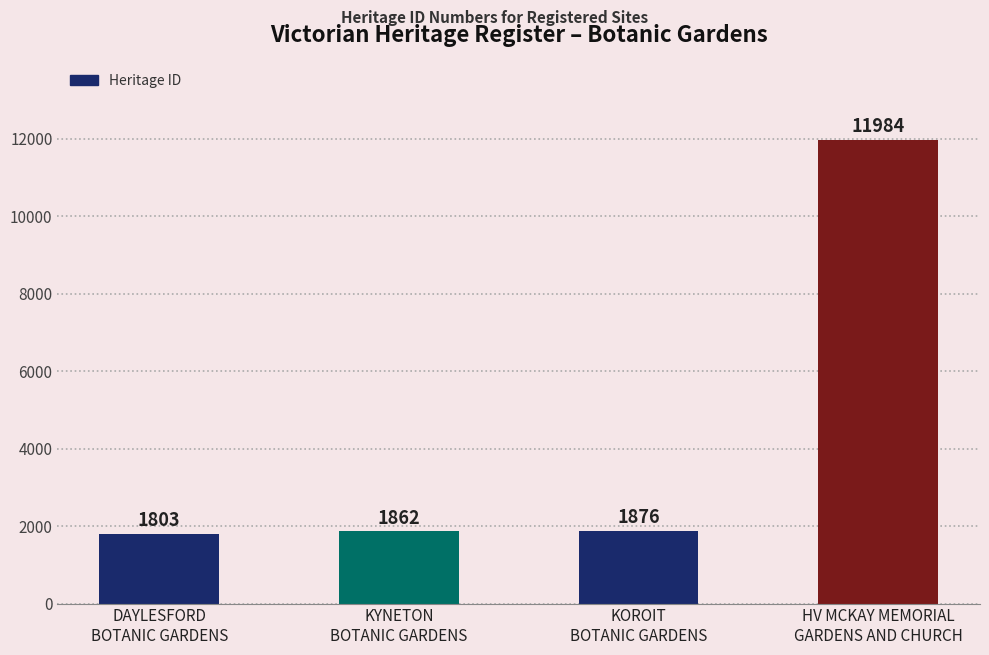

What is the label of the 4th bar from the right?

DAYLESFORD
BOTANIC GARDENS